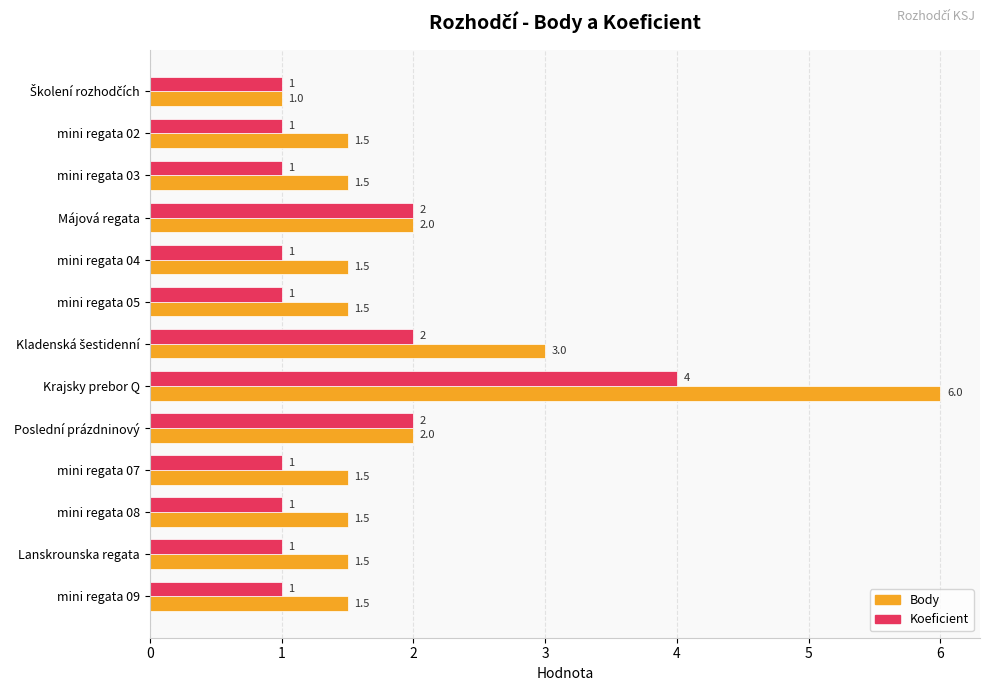

At which category is the sum across all series the highest?

Krajsky prebor Q